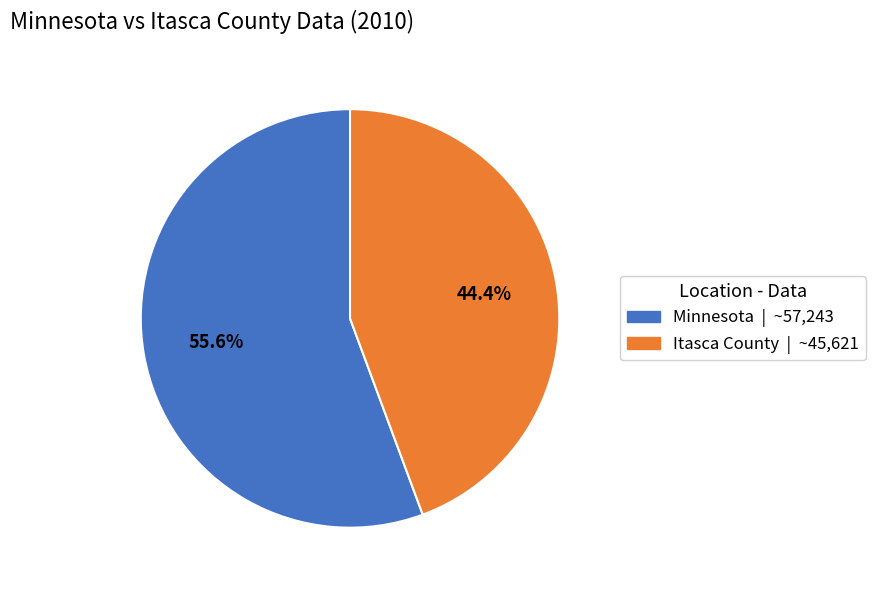

To the nearest percent, what is the average slice percentage?

50%